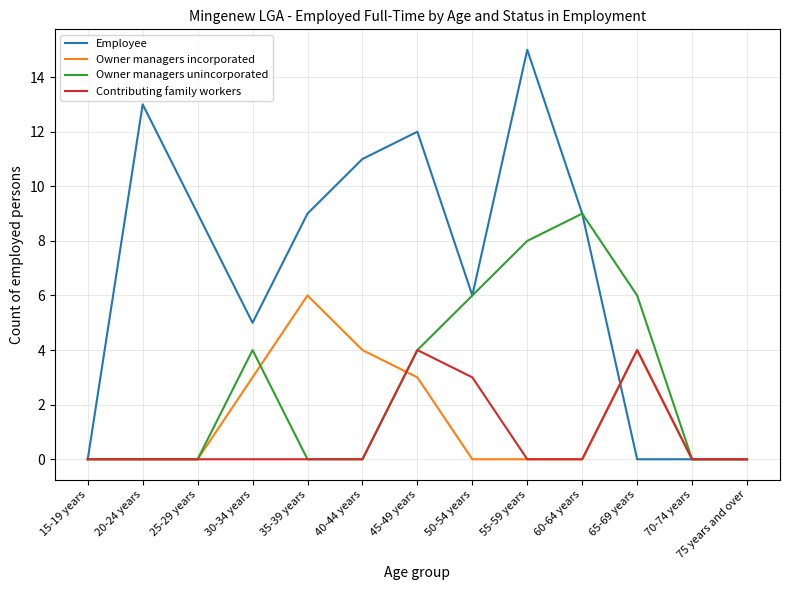

Which series has the largest total across all categories?

Employee